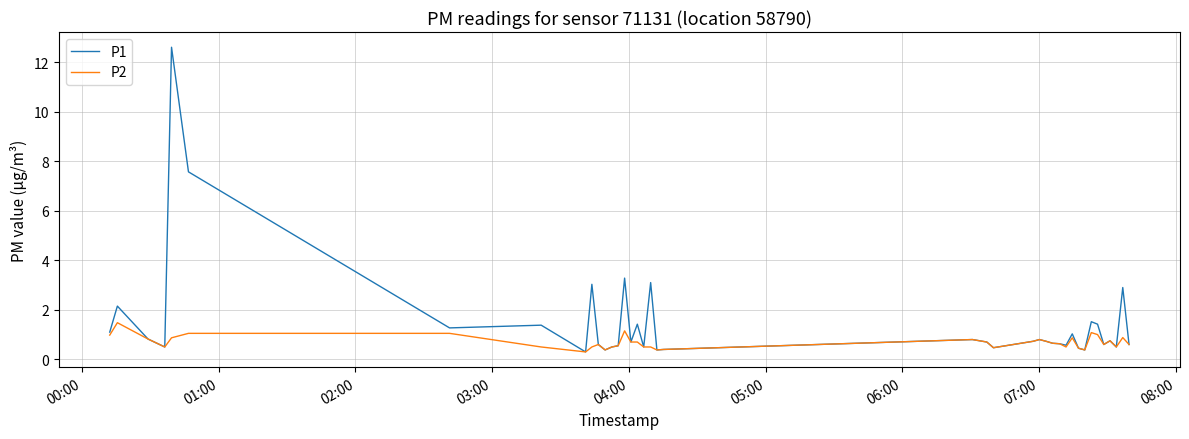

What are all the series names shown in the legend?

P1, P2